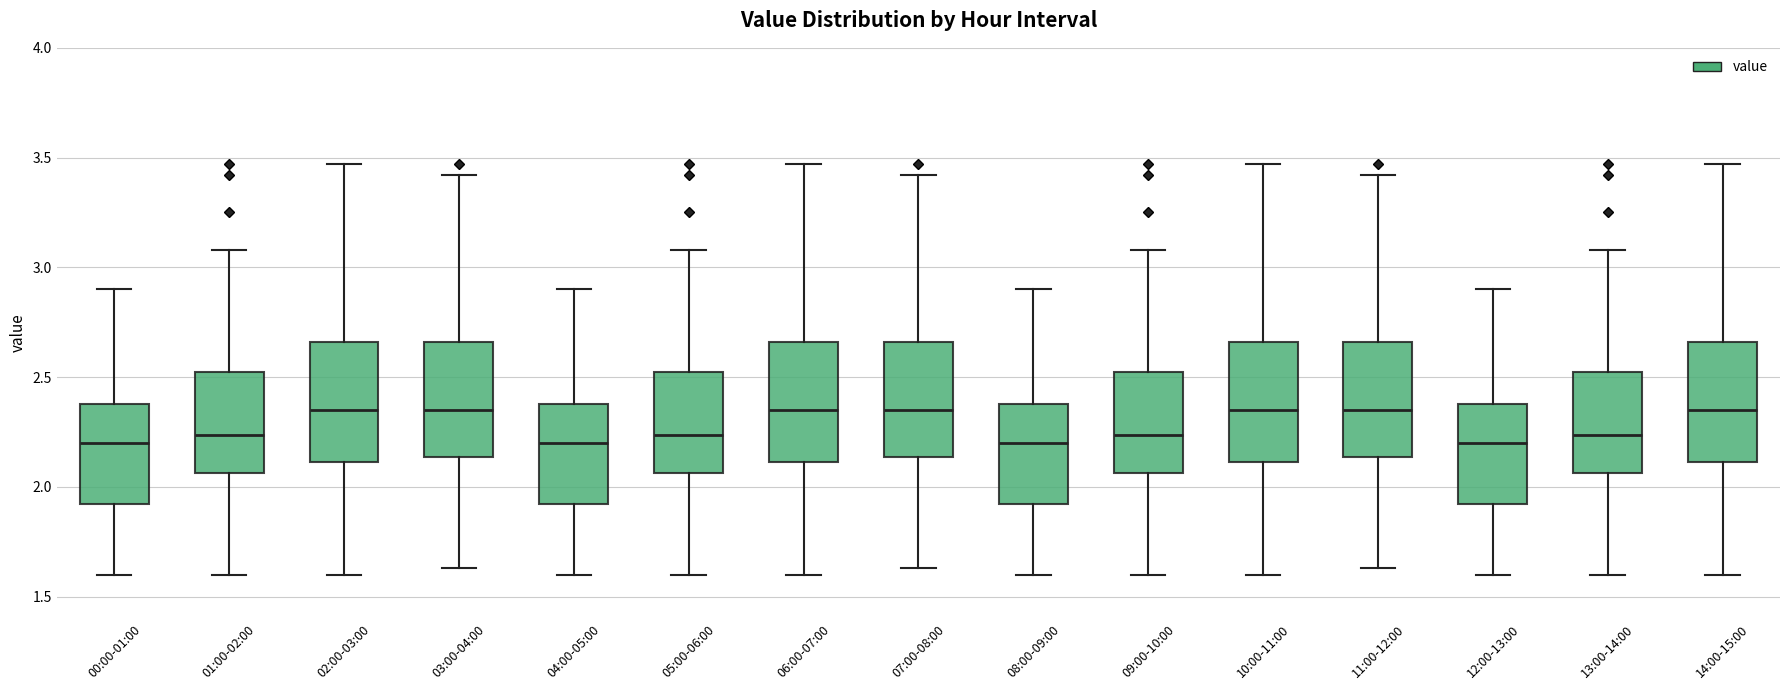

Where does the median line of the box for 05:00-06:00 sit on the y-axis? The values are not printed on the chart, so give them approximately, as read against the axis.

2.25